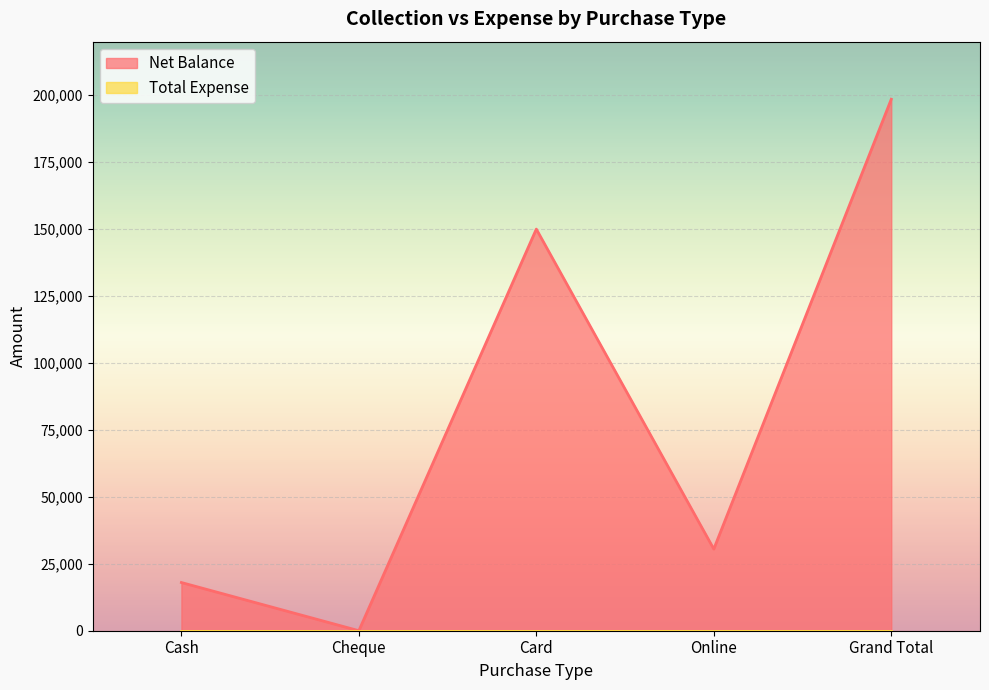

Reading right to left, extract all data points from this chart.

198500	30500	150000	0	18000